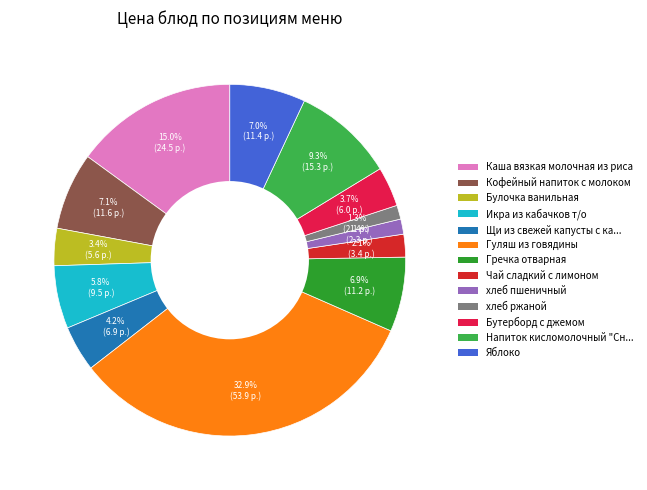

Which slice is the largest?

Гуляш из говядины